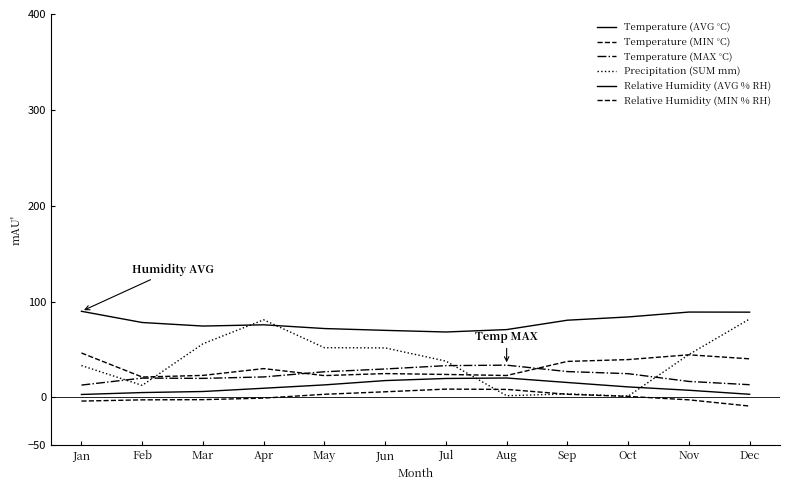

Does the chart have visible grid lines?

No